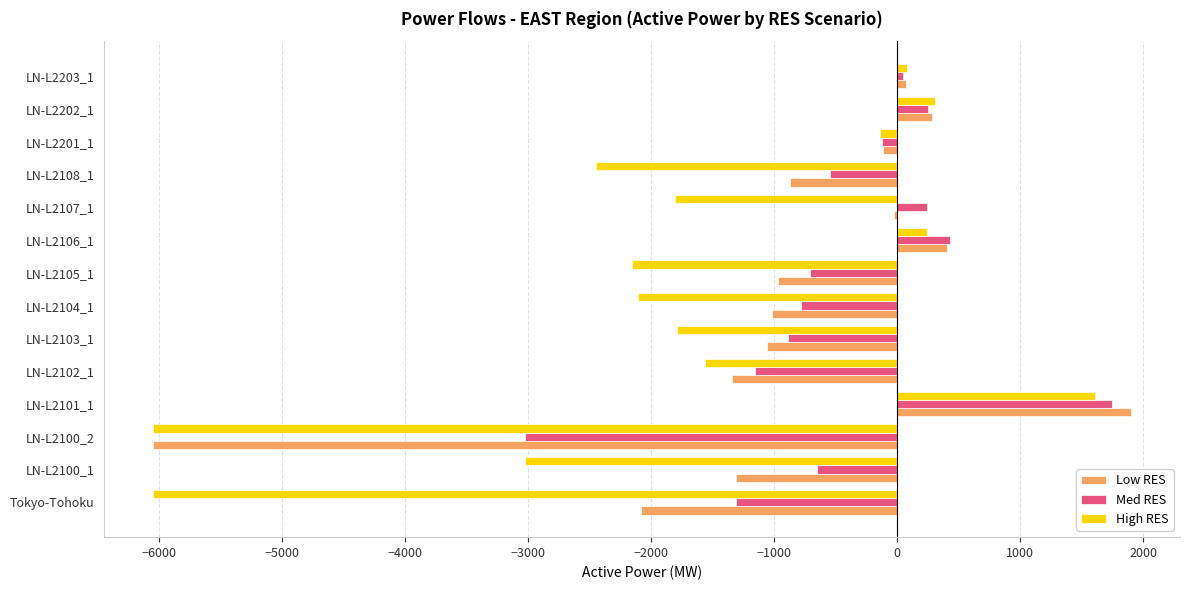

At which category is the sum across all series the highest?

LN-L2101_1